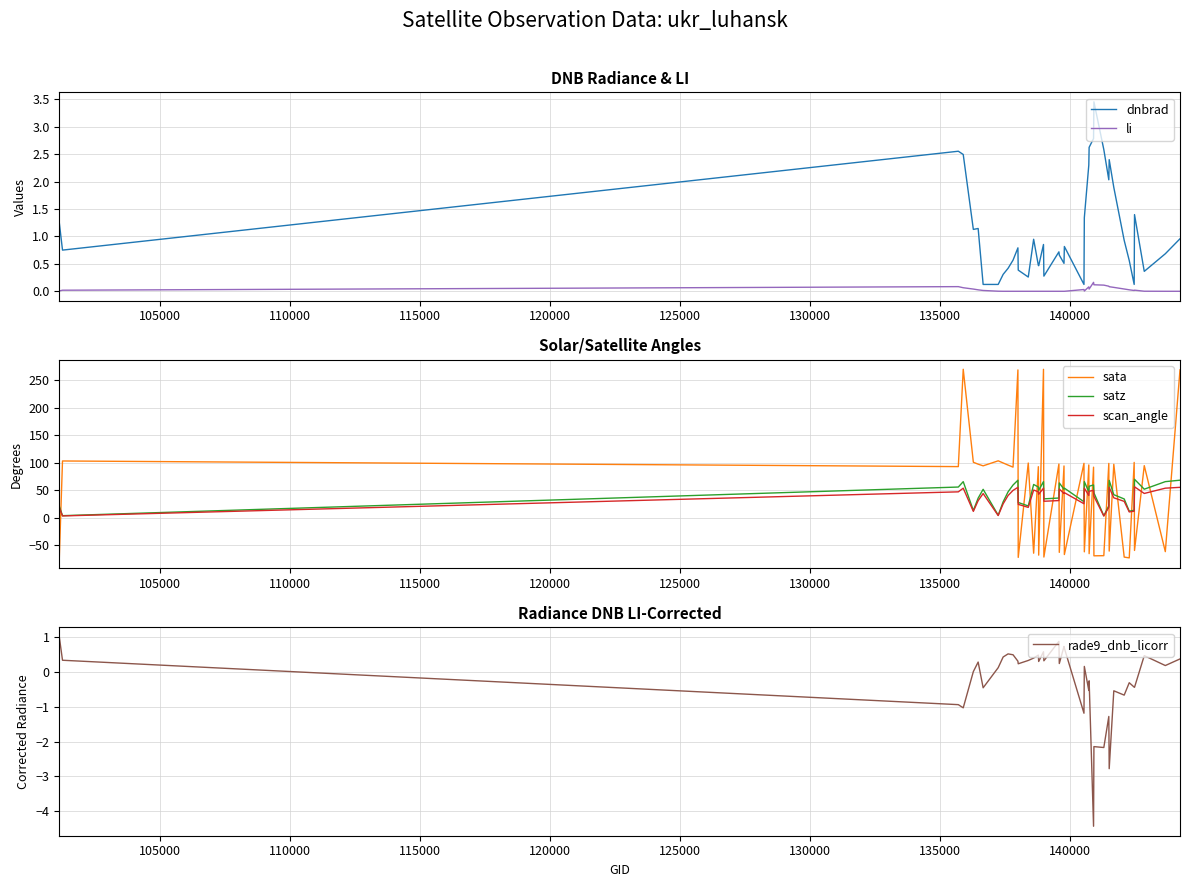

What is the highest value of the rade9_dnb_licorr series?

1.0